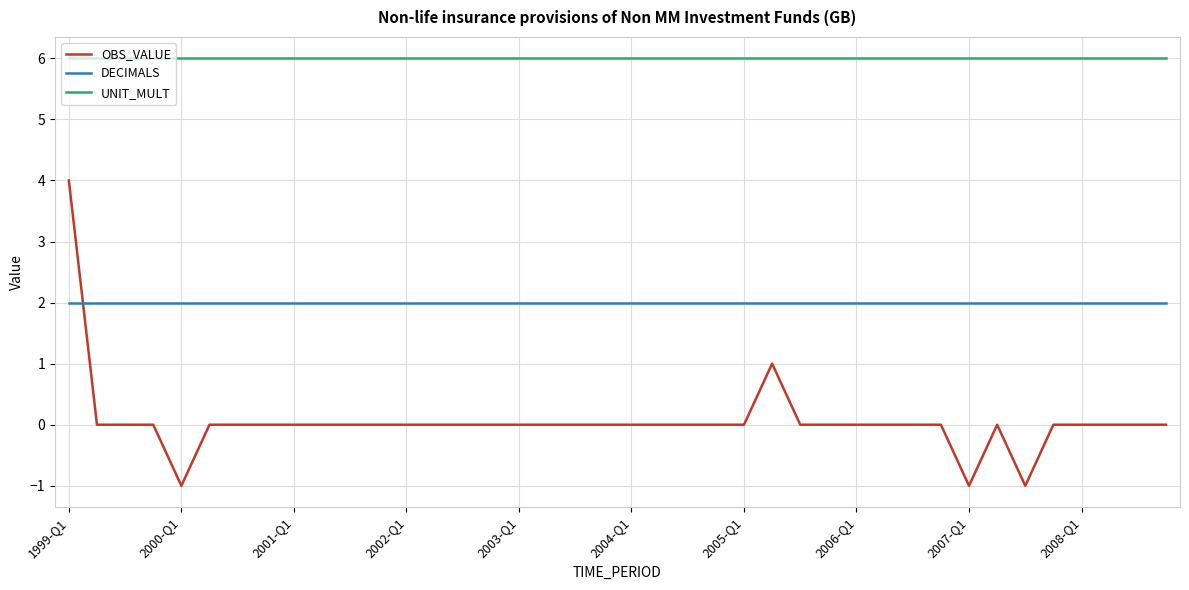

True or false: OBS_VALUE and UNIT_MULT cross at least once.

False